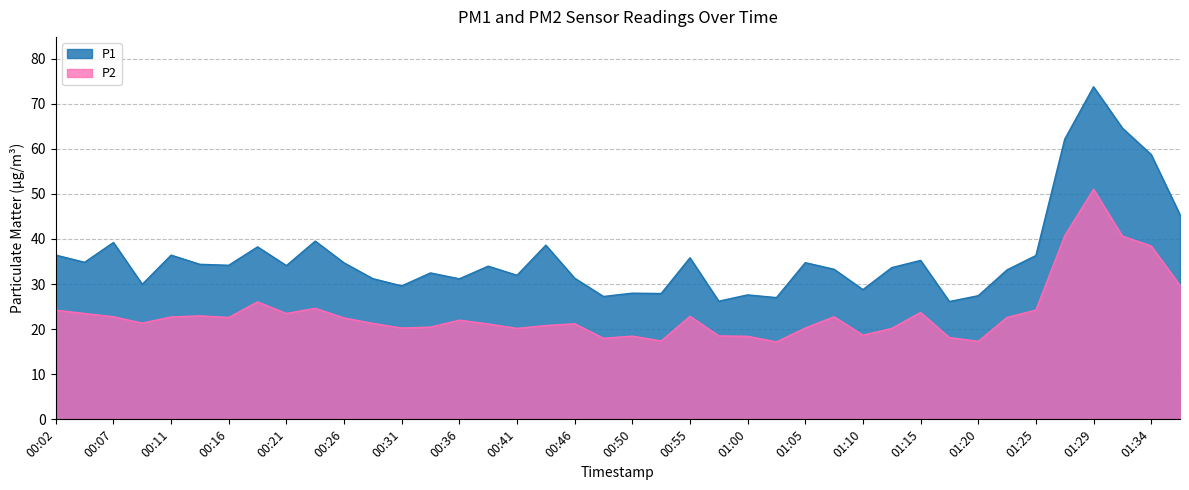

How many lines are shown in the chart?

2